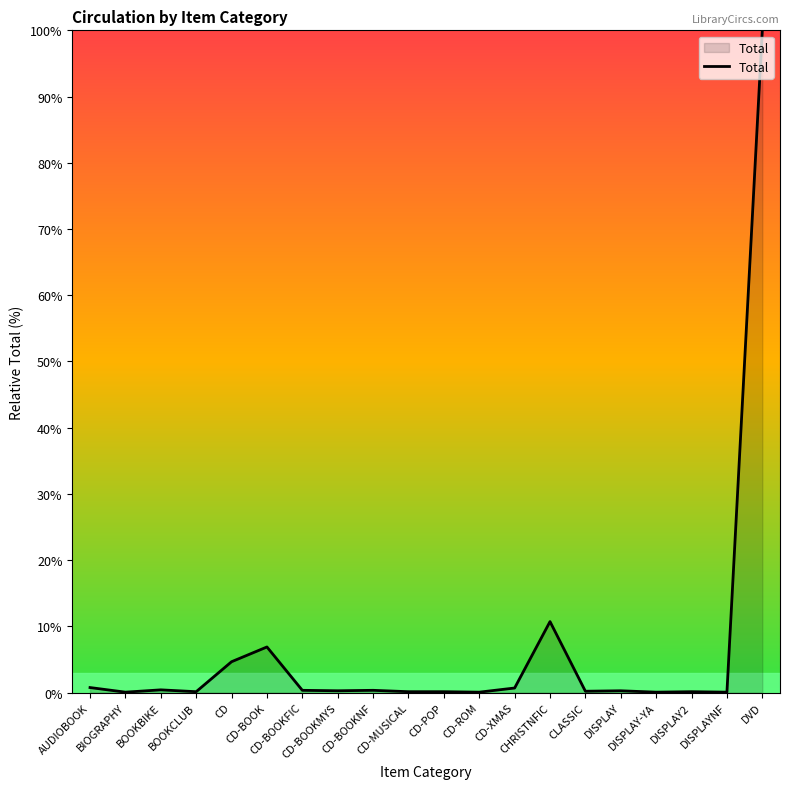

Count the number of categories in the chart.

20